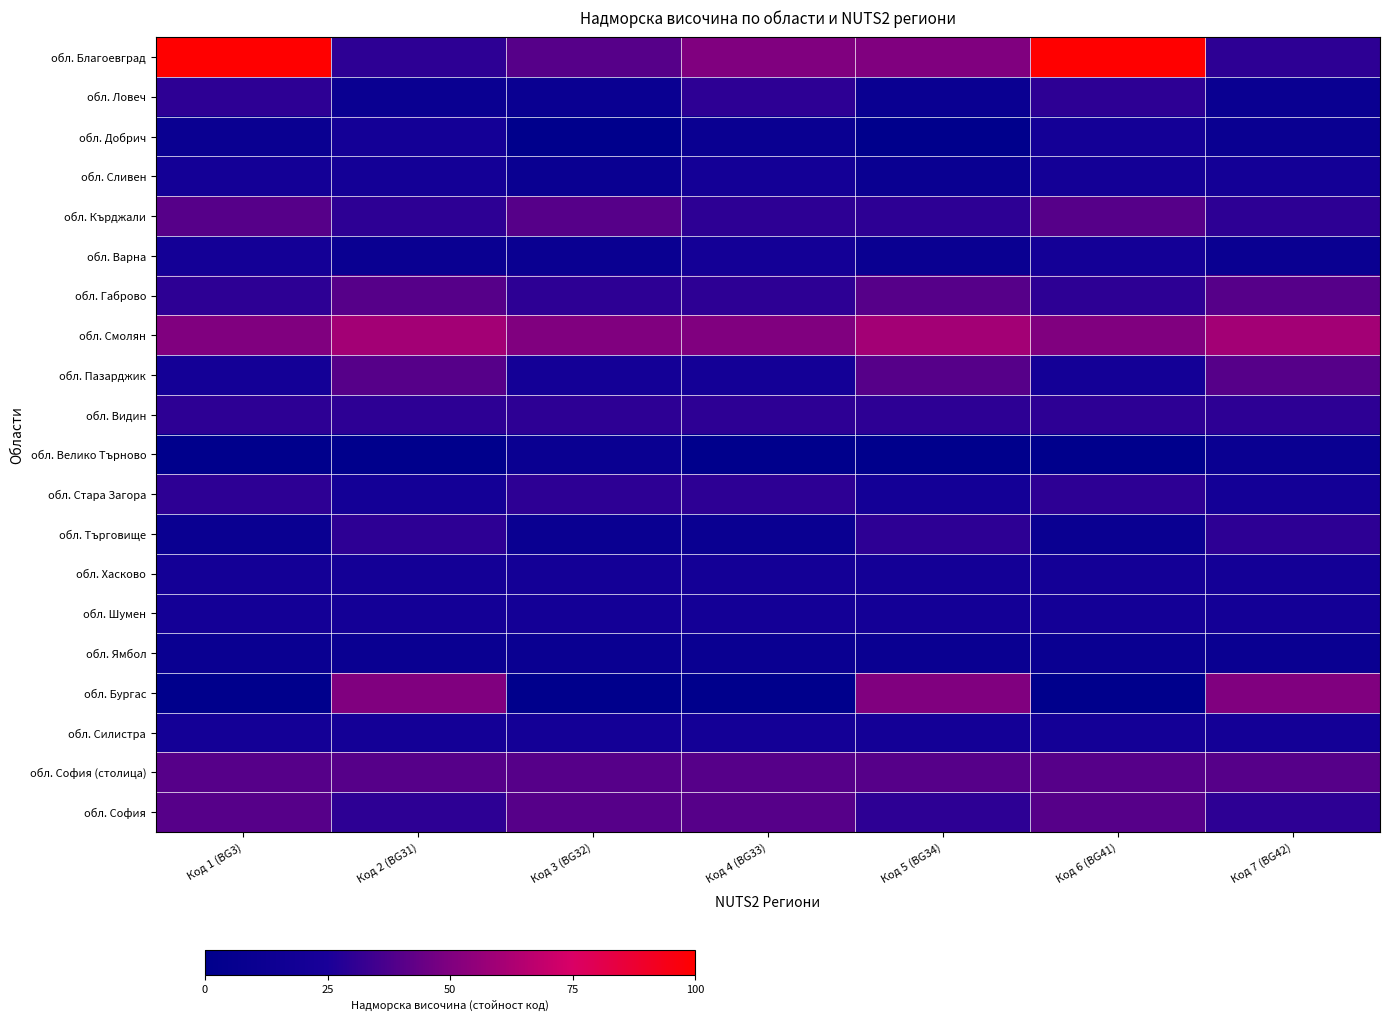

At which category is the sum across all series the highest?

Код 6 (BG41)